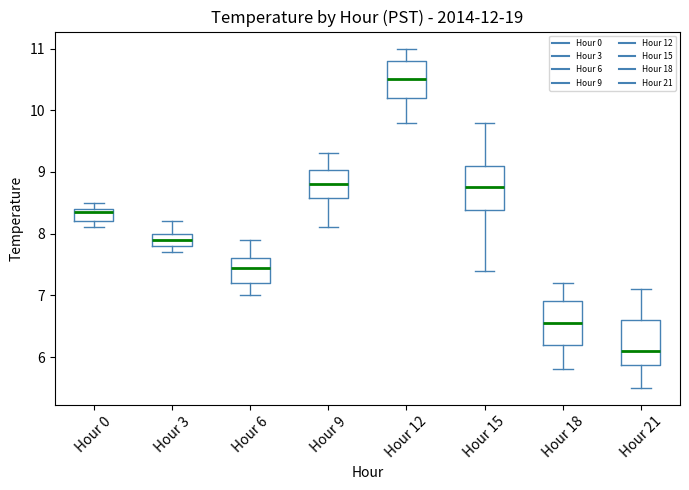

Reading left to right, transcribe this box plot: for each box, give where its median line is, the range the box spans, and where its two whiskers end, as read against the y-axis. The values are not printed on the chart, so give them approximately, as read against the axis.

Hour 0: median 8.4 (just below the box's upper edge), box 8.2 to 8.4, whiskers 8.1 to 8.5
Hour 3: median 7.9, box 7.8 to 8.0, whiskers 7.7 to 8.2
Hour 6: median 7.5, box 7.2 to 7.6, whiskers 7.0 to 7.9
Hour 9: median 8.8, box 8.6 to 9.0, whiskers 8.1 to 9.3
Hour 12: median 10.5, box 10.2 to 10.8, whiskers 9.8 to 11.0
Hour 15: median 8.8, box 8.4 to 9.1, whiskers 7.4 to 9.8
Hour 18: median 6.6, box 6.2 to 6.9, whiskers 5.8 to 7.2
Hour 21: median 6.1, box 5.9 to 6.6, whiskers 5.5 to 7.1